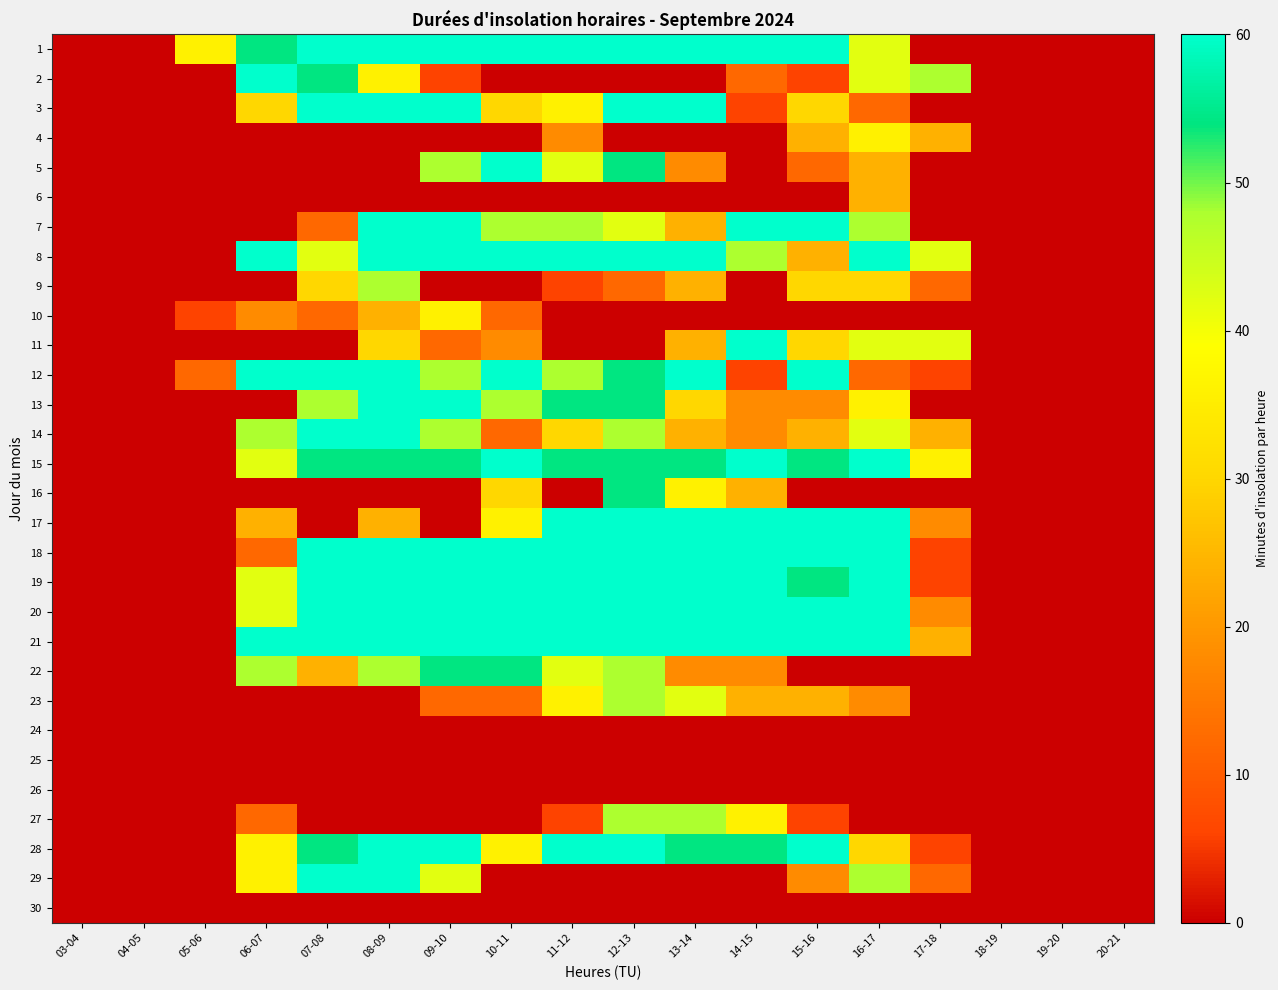

Reading right to left, what are all the values shown in this chart?

1: 20-21=0	19-20=0	18-19=0	17-18=0	16-17=42	15-16=60	14-15=60	13-14=60	12-13=60	11-12=60	10-11=60	09-10=60	08-09=60	07-08=60	06-07=54	05-06=36	04-05=0	03-04=0
2: 20-21=0	19-20=0	18-19=0	17-18=48	16-17=42	15-16=6	14-15=12	13-14=0	12-13=0	11-12=0	10-11=0	09-10=6	08-09=36	07-08=54	06-07=60	05-06=0	04-05=0	03-04=0
3: 20-21=0	19-20=0	18-19=0	17-18=0	16-17=12	15-16=30	14-15=6	13-14=60	12-13=60	11-12=36	10-11=30	09-10=60	08-09=60	07-08=60	06-07=30	05-06=0	04-05=0	03-04=0
4: 20-21=0	19-20=0	18-19=0	17-18=24	16-17=36	15-16=24	14-15=0	13-14=0	12-13=0	11-12=18	10-11=0	09-10=0	08-09=0	07-08=0	06-07=0	05-06=0	04-05=0	03-04=0
5: 20-21=0	19-20=0	18-19=0	17-18=0	16-17=24	15-16=12	14-15=0	13-14=18	12-13=54	11-12=42	10-11=60	09-10=48	08-09=0	07-08=0	06-07=0	05-06=0	04-05=0	03-04=0
6: 20-21=0	19-20=0	18-19=0	17-18=0	16-17=24	15-16=0	14-15=0	13-14=0	12-13=0	11-12=0	10-11=0	09-10=0	08-09=0	07-08=0	06-07=0	05-06=0	04-05=0	03-04=0
7: 20-21=0	19-20=0	18-19=0	17-18=0	16-17=48	15-16=60	14-15=60	13-14=24	12-13=42	11-12=48	10-11=48	09-10=60	08-09=60	07-08=12	06-07=0	05-06=0	04-05=0	03-04=0
8: 20-21=0	19-20=0	18-19=0	17-18=42	16-17=60	15-16=24	14-15=48	13-14=60	12-13=60	11-12=60	10-11=60	09-10=60	08-09=60	07-08=42	06-07=60	05-06=0	04-05=0	03-04=0
9: 20-21=0	19-20=0	18-19=0	17-18=12	16-17=30	15-16=30	14-15=0	13-14=24	12-13=12	11-12=6	10-11=0	09-10=0	08-09=48	07-08=30	06-07=0	05-06=0	04-05=0	03-04=0
10: 20-21=0	19-20=0	18-19=0	17-18=0	16-17=0	15-16=0	14-15=0	13-14=0	12-13=0	11-12=0	10-11=12	09-10=36	08-09=24	07-08=12	06-07=18	05-06=6	04-05=0	03-04=0
11: 20-21=0	19-20=0	18-19=0	17-18=42	16-17=42	15-16=30	14-15=60	13-14=24	12-13=0	11-12=0	10-11=18	09-10=12	08-09=30	07-08=0	06-07=0	05-06=0	04-05=0	03-04=0
12: 20-21=0	19-20=0	18-19=0	17-18=6	16-17=12	15-16=60	14-15=6	13-14=60	12-13=54	11-12=48	10-11=60	09-10=48	08-09=60	07-08=60	06-07=60	05-06=12	04-05=0	03-04=0
13: 20-21=0	19-20=0	18-19=0	17-18=0	16-17=36	15-16=18	14-15=18	13-14=30	12-13=54	11-12=54	10-11=48	09-10=60	08-09=60	07-08=48	06-07=0	05-06=0	04-05=0	03-04=0
14: 20-21=0	19-20=0	18-19=0	17-18=24	16-17=42	15-16=24	14-15=18	13-14=24	12-13=48	11-12=30	10-11=12	09-10=48	08-09=60	07-08=60	06-07=48	05-06=0	04-05=0	03-04=0
15: 20-21=0	19-20=0	18-19=0	17-18=36	16-17=60	15-16=54	14-15=60	13-14=54	12-13=54	11-12=54	10-11=60	09-10=54	08-09=54	07-08=54	06-07=42	05-06=0	04-05=0	03-04=0
16: 20-21=0	19-20=0	18-19=0	17-18=0	16-17=0	15-16=0	14-15=24	13-14=36	12-13=54	11-12=0	10-11=30	09-10=0	08-09=0	07-08=0	06-07=0	05-06=0	04-05=0	03-04=0
17: 20-21=0	19-20=0	18-19=0	17-18=18	16-17=60	15-16=60	14-15=60	13-14=60	12-13=60	11-12=60	10-11=36	09-10=0	08-09=24	07-08=0	06-07=24	05-06=0	04-05=0	03-04=0
18: 20-21=0	19-20=0	18-19=0	17-18=6	16-17=60	15-16=60	14-15=60	13-14=60	12-13=60	11-12=60	10-11=60	09-10=60	08-09=60	07-08=60	06-07=12	05-06=0	04-05=0	03-04=0
19: 20-21=0	19-20=0	18-19=0	17-18=6	16-17=60	15-16=54	14-15=60	13-14=60	12-13=60	11-12=60	10-11=60	09-10=60	08-09=60	07-08=60	06-07=42	05-06=0	04-05=0	03-04=0
20: 20-21=0	19-20=0	18-19=0	17-18=18	16-17=60	15-16=60	14-15=60	13-14=60	12-13=60	11-12=60	10-11=60	09-10=60	08-09=60	07-08=60	06-07=42	05-06=0	04-05=0	03-04=0
21: 20-21=0	19-20=0	18-19=0	17-18=24	16-17=60	15-16=60	14-15=60	13-14=60	12-13=60	11-12=60	10-11=60	09-10=60	08-09=60	07-08=60	06-07=60	05-06=0	04-05=0	03-04=0
22: 20-21=0	19-20=0	18-19=0	17-18=0	16-17=0	15-16=0	14-15=18	13-14=18	12-13=48	11-12=42	10-11=54	09-10=54	08-09=48	07-08=24	06-07=48	05-06=0	04-05=0	03-04=0
23: 20-21=0	19-20=0	18-19=0	17-18=0	16-17=18	15-16=24	14-15=24	13-14=42	12-13=48	11-12=36	10-11=12	09-10=12	08-09=0	07-08=0	06-07=0	05-06=0	04-05=0	03-04=0
24: 20-21=0	19-20=0	18-19=0	17-18=0	16-17=0	15-16=0	14-15=0	13-14=0	12-13=0	11-12=0	10-11=0	09-10=0	08-09=0	07-08=0	06-07=0	05-06=0	04-05=0	03-04=0
25: 20-21=0	19-20=0	18-19=0	17-18=0	16-17=0	15-16=0	14-15=0	13-14=0	12-13=0	11-12=0	10-11=0	09-10=0	08-09=0	07-08=0	06-07=0	05-06=0	04-05=0	03-04=0
26: 20-21=0	19-20=0	18-19=0	17-18=0	16-17=0	15-16=0	14-15=0	13-14=0	12-13=0	11-12=0	10-11=0	09-10=0	08-09=0	07-08=0	06-07=0	05-06=0	04-05=0	03-04=0
27: 20-21=0	19-20=0	18-19=0	17-18=0	16-17=0	15-16=6	14-15=36	13-14=48	12-13=48	11-12=6	10-11=0	09-10=0	08-09=0	07-08=0	06-07=12	05-06=0	04-05=0	03-04=0
28: 20-21=0	19-20=0	18-19=0	17-18=6	16-17=30	15-16=60	14-15=54	13-14=54	12-13=60	11-12=60	10-11=36	09-10=60	08-09=60	07-08=54	06-07=36	05-06=0	04-05=0	03-04=0
29: 20-21=0	19-20=0	18-19=0	17-18=12	16-17=48	15-16=18	14-15=0	13-14=0	12-13=0	11-12=0	10-11=0	09-10=42	08-09=60	07-08=60	06-07=36	05-06=0	04-05=0	03-04=0
30: 20-21=0	19-20=0	18-19=0	17-18=0	16-17=0	15-16=0	14-15=0	13-14=0	12-13=0	11-12=0	10-11=0	09-10=0	08-09=0	07-08=0	06-07=0	05-06=0	04-05=0	03-04=0